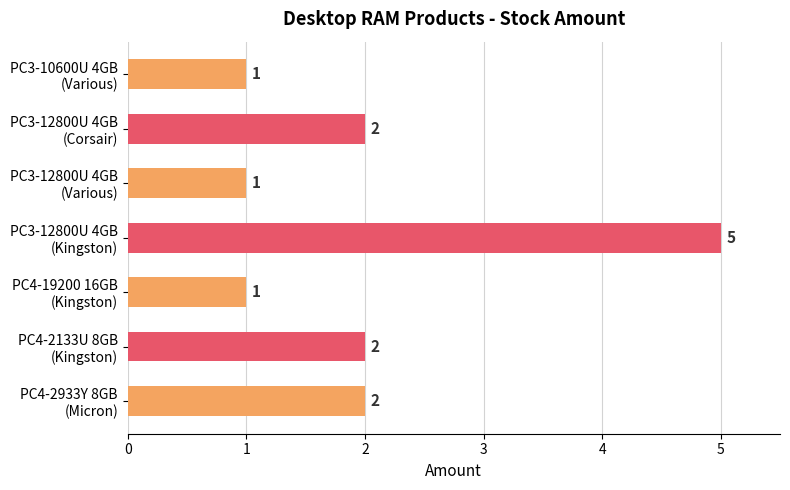

Are the bars grouped side by side (vs. stacked)?

No